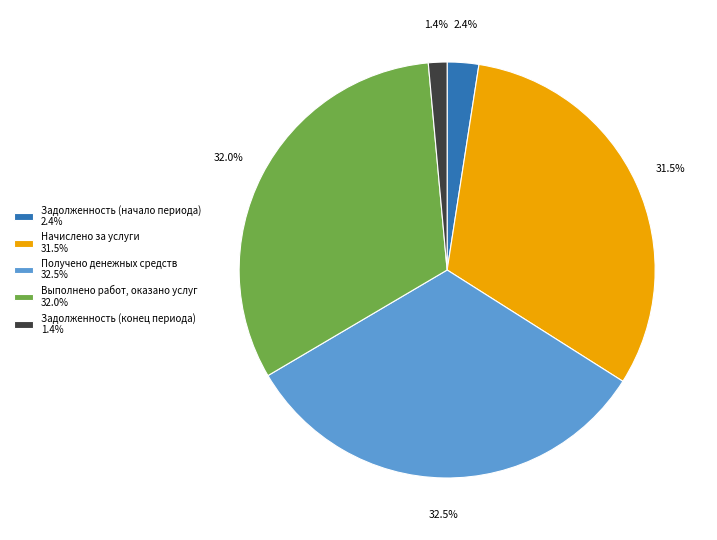

How many slices are in this pie chart?

5